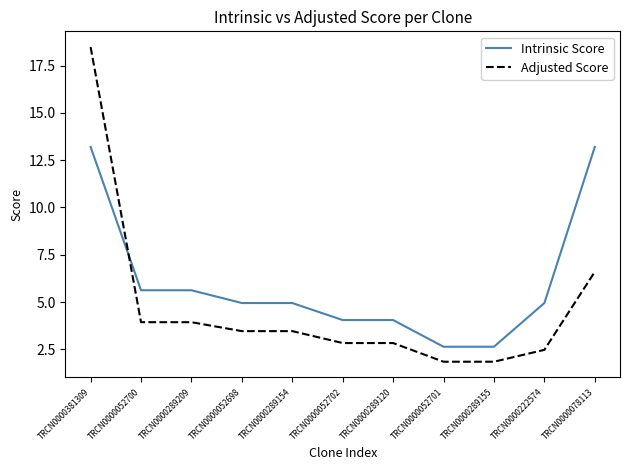

Which series changed the most between TRCN0000289209 and TRCN0000052702?

Intrinsic Score